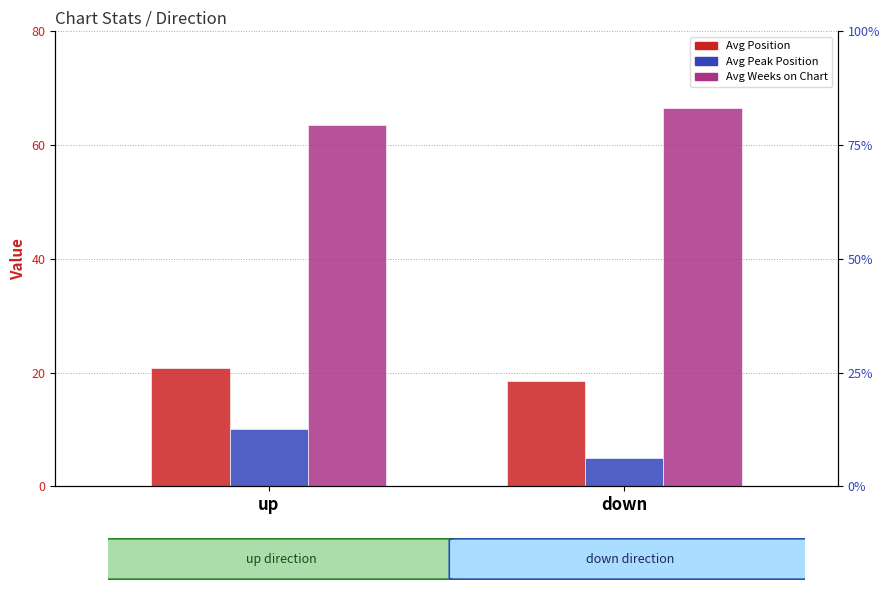

What is the label of the 2nd bar from the left?

down